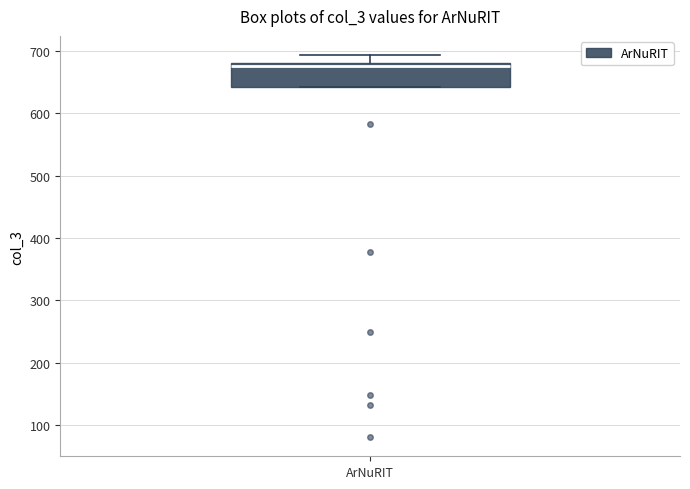

Read this box plot against the y-axis: the position of the median line, the range covered by the box, and the ends of both whiskers. The values are not printed on the chart, so give them approximately, as read against the axis.

median 680 (just below the box's upper edge), box 640 to 680, whiskers 640 to 690